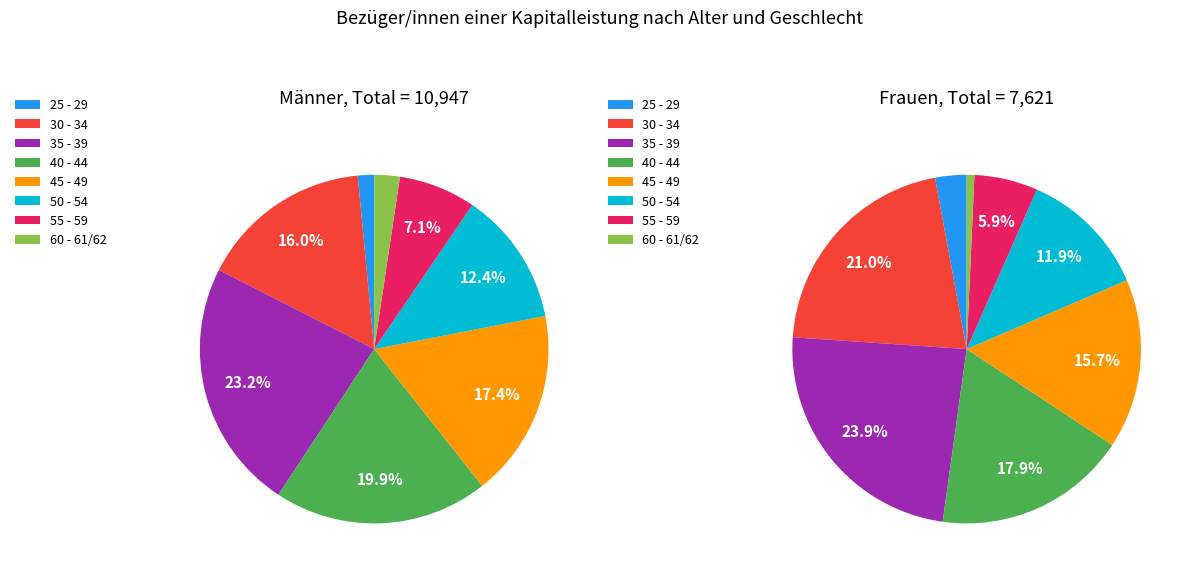

True or false: 60 - 61/62 accounts for 2% of the total.

True